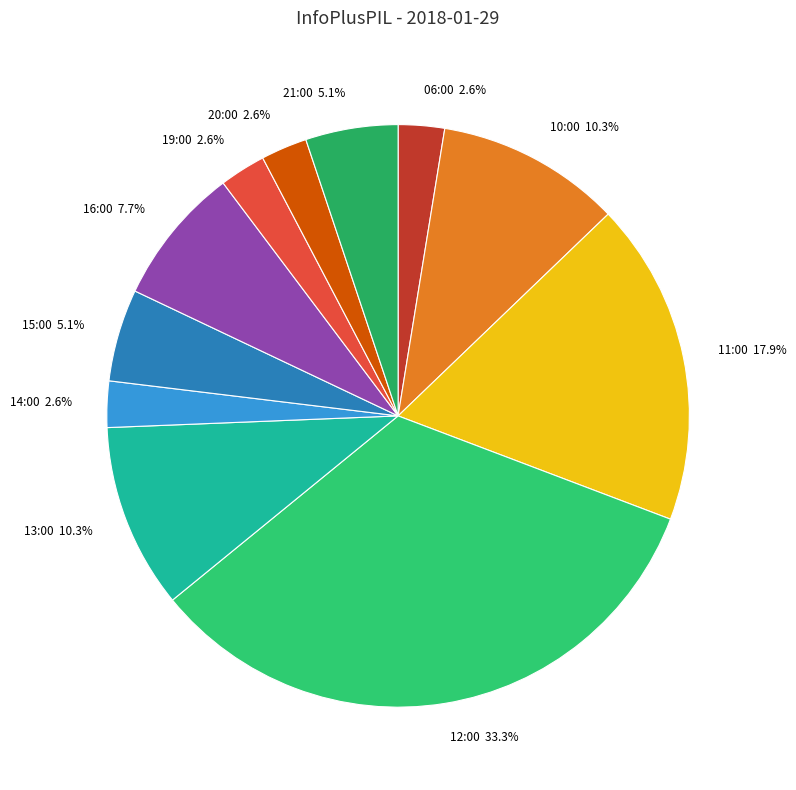

To the nearest percent, what is the average slice percentage?

9%